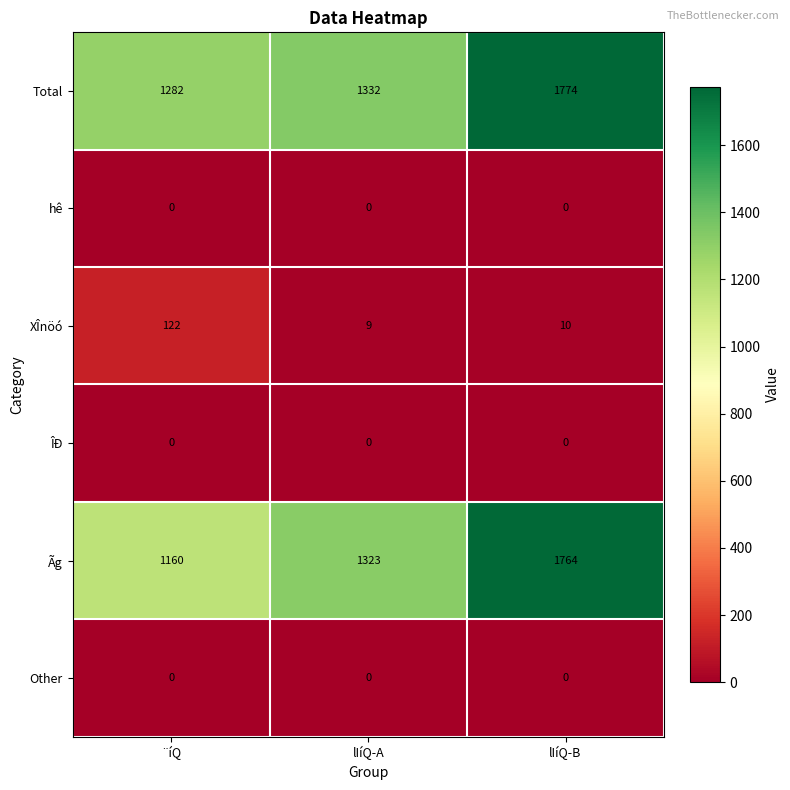

Rank the categories by Total value from highest to lowest.

lIíQ-B, lIíQ-A, ¨íQ